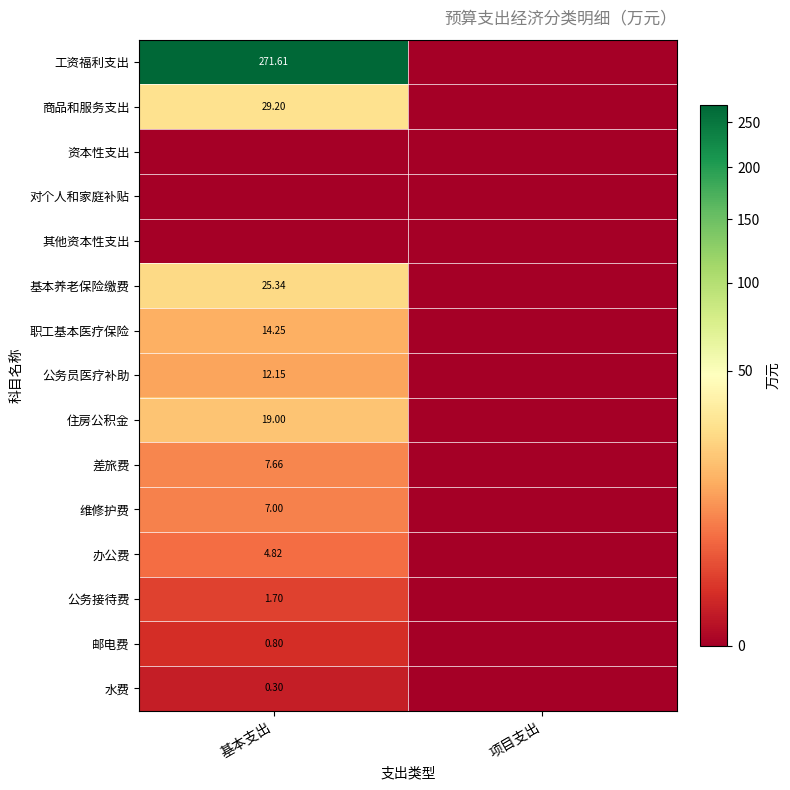

True or false: 住房公积金 has a value of -7.6 at 项目支出.

False